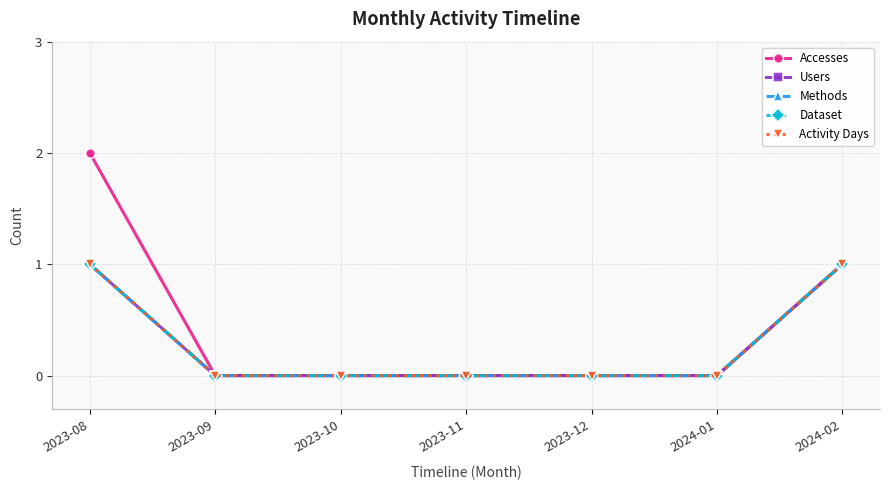

Does the chart have visible grid lines?

Yes